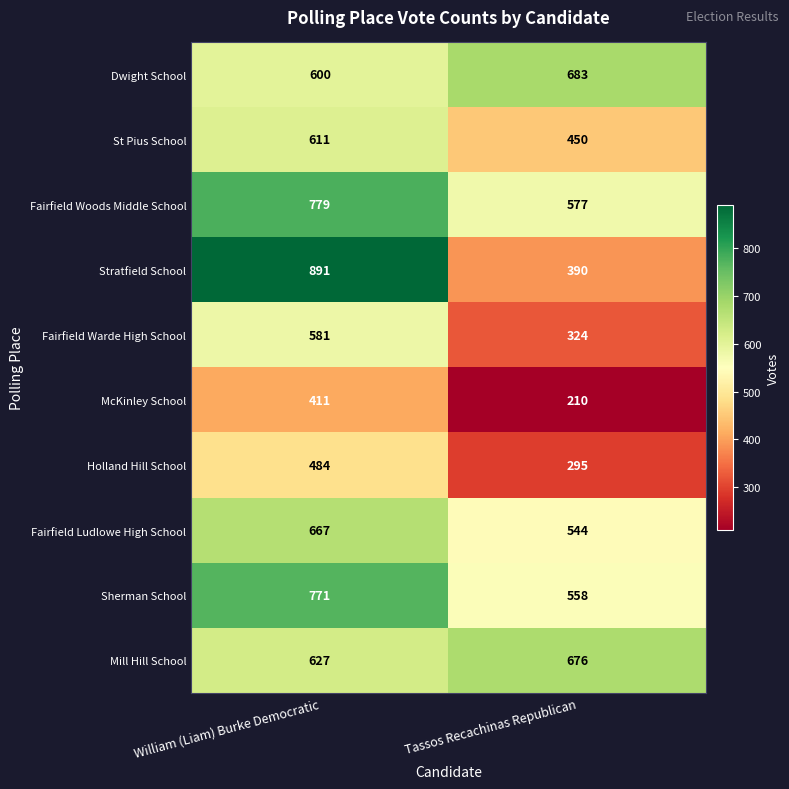

Which category has the lowest value in the Mill Hill School series?

William (Liam) Burke Democratic